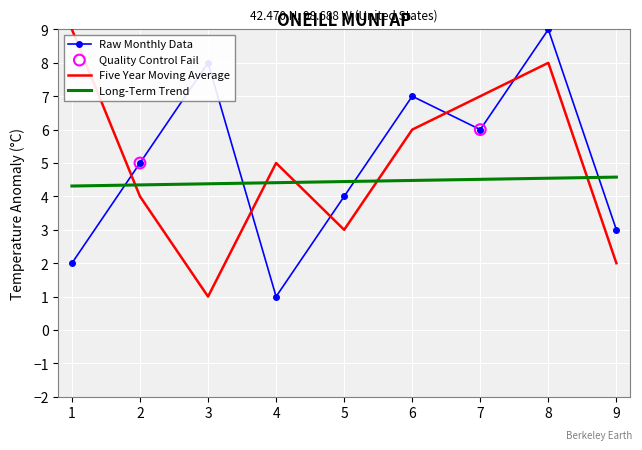

At which category is the sum across all series the highest?

8